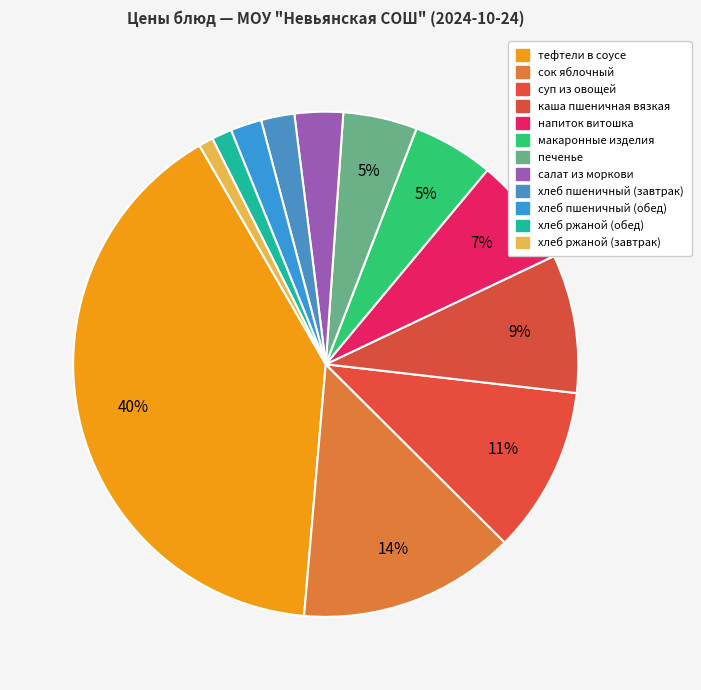

How many slices are in this pie chart?

12